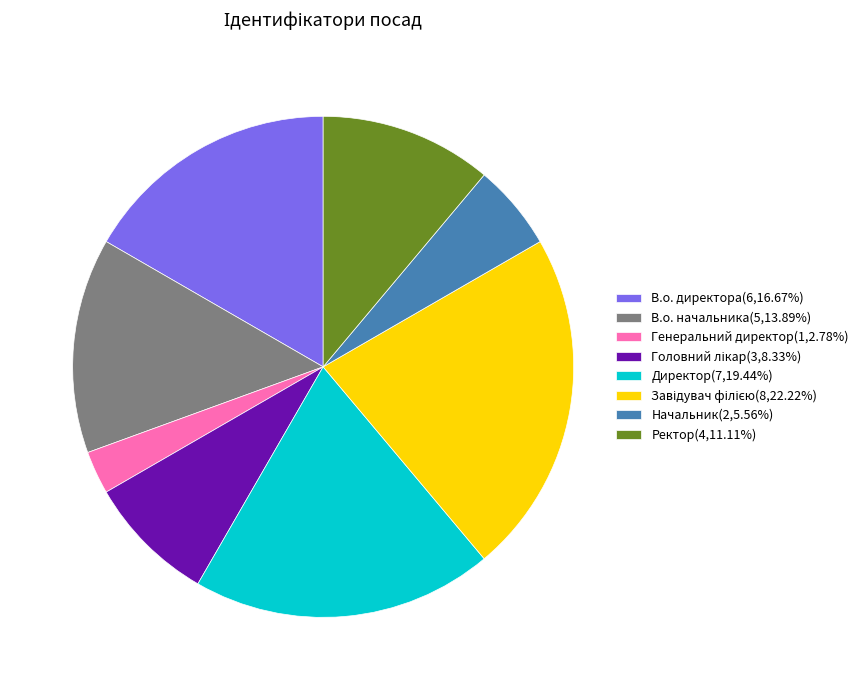

Does Начальник(2,5.56%) account for over 50% of the chart?

No